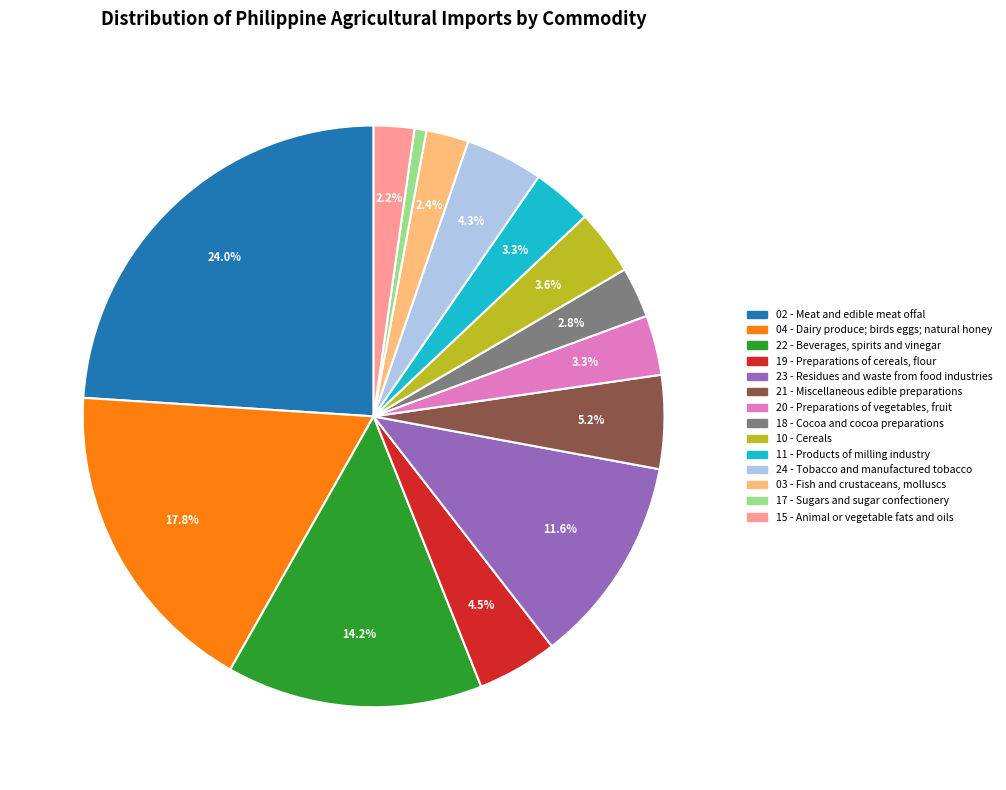

To the nearest percent, what is the combined percentage of 21 - Miscellaneous edible preparations and 22 - Beverages, spirits and vinegar?

19%